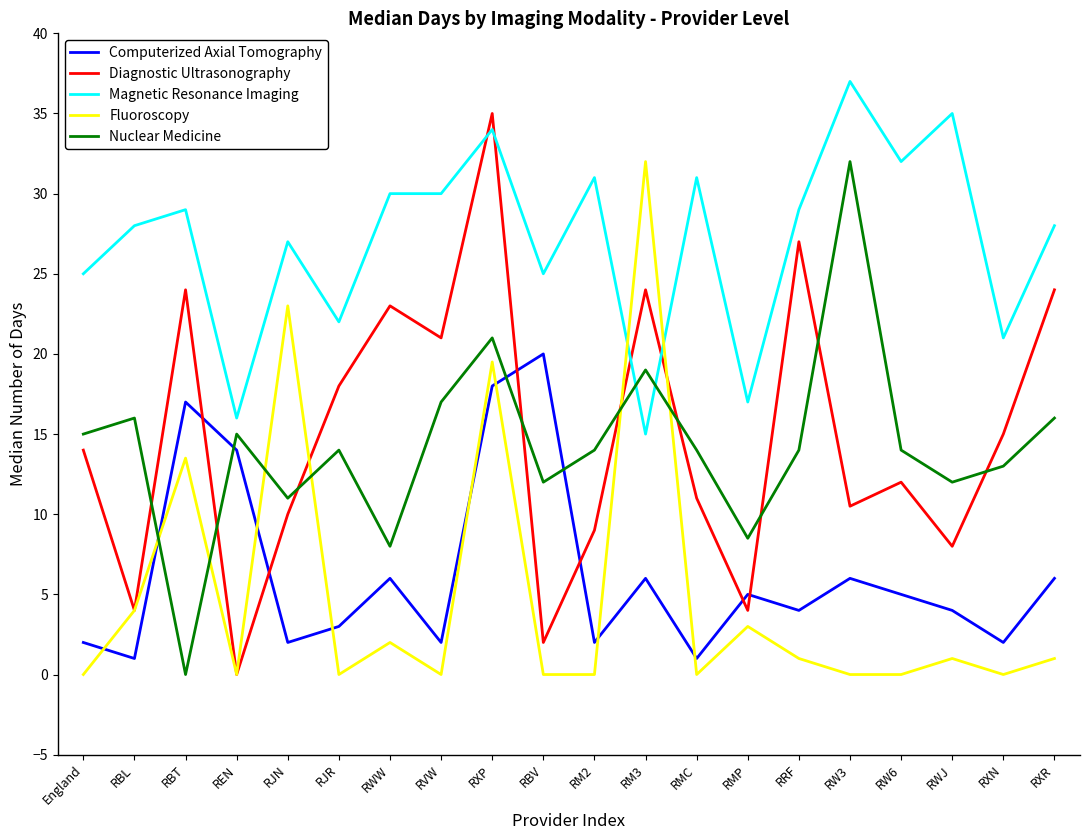

What is the approximate value of Computerized Axial Tomography at England?

2.0